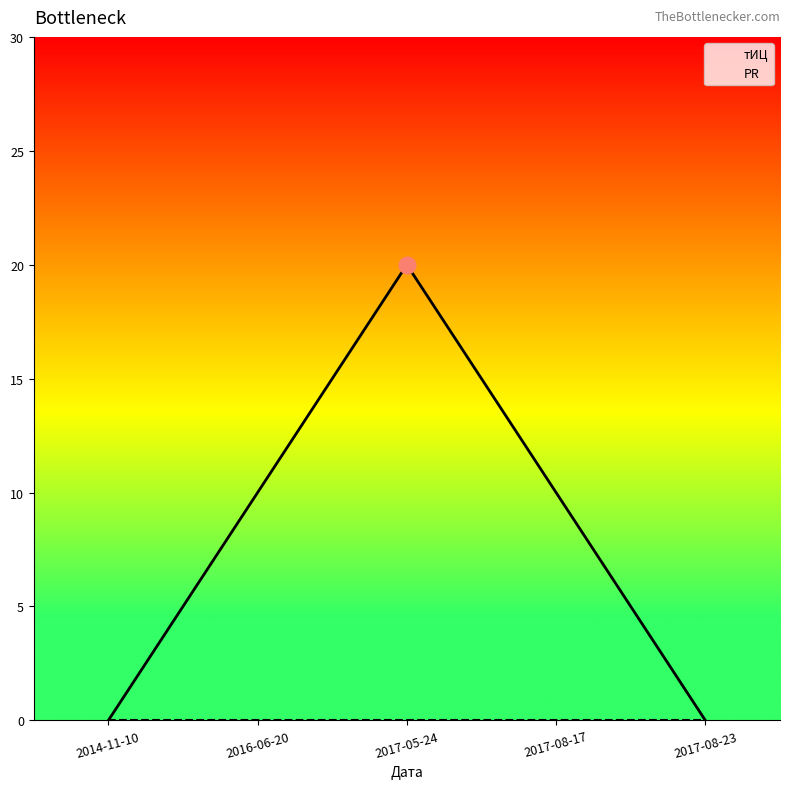

Reading left to right, list all the values displayed in this chart.

тИЦ: 2014-11-10=0	2016-06-20=10	2017-05-24=20	2017-08-17=10	2017-08-23=0
PR: 2014-11-10=0	2016-06-20=0	2017-05-24=0	2017-08-17=0	2017-08-23=0